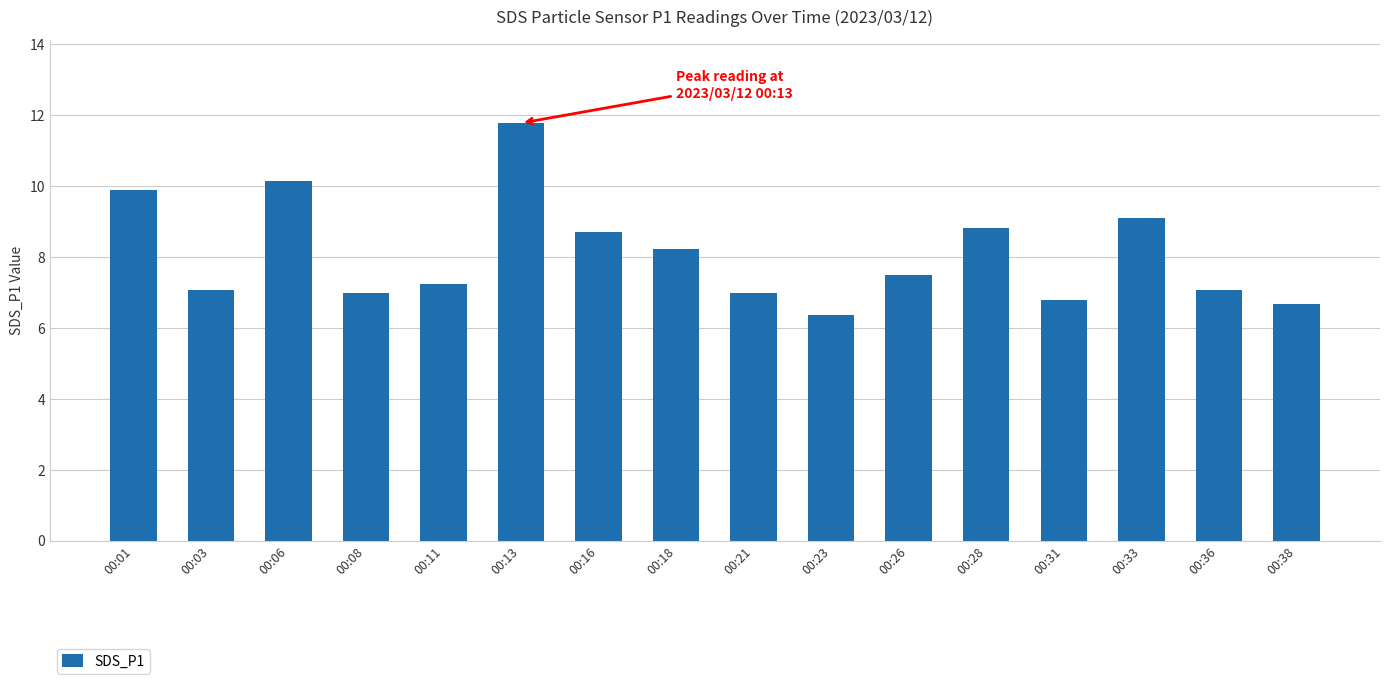

What is the difference between the values at 00:08 and 00:11?

0.3